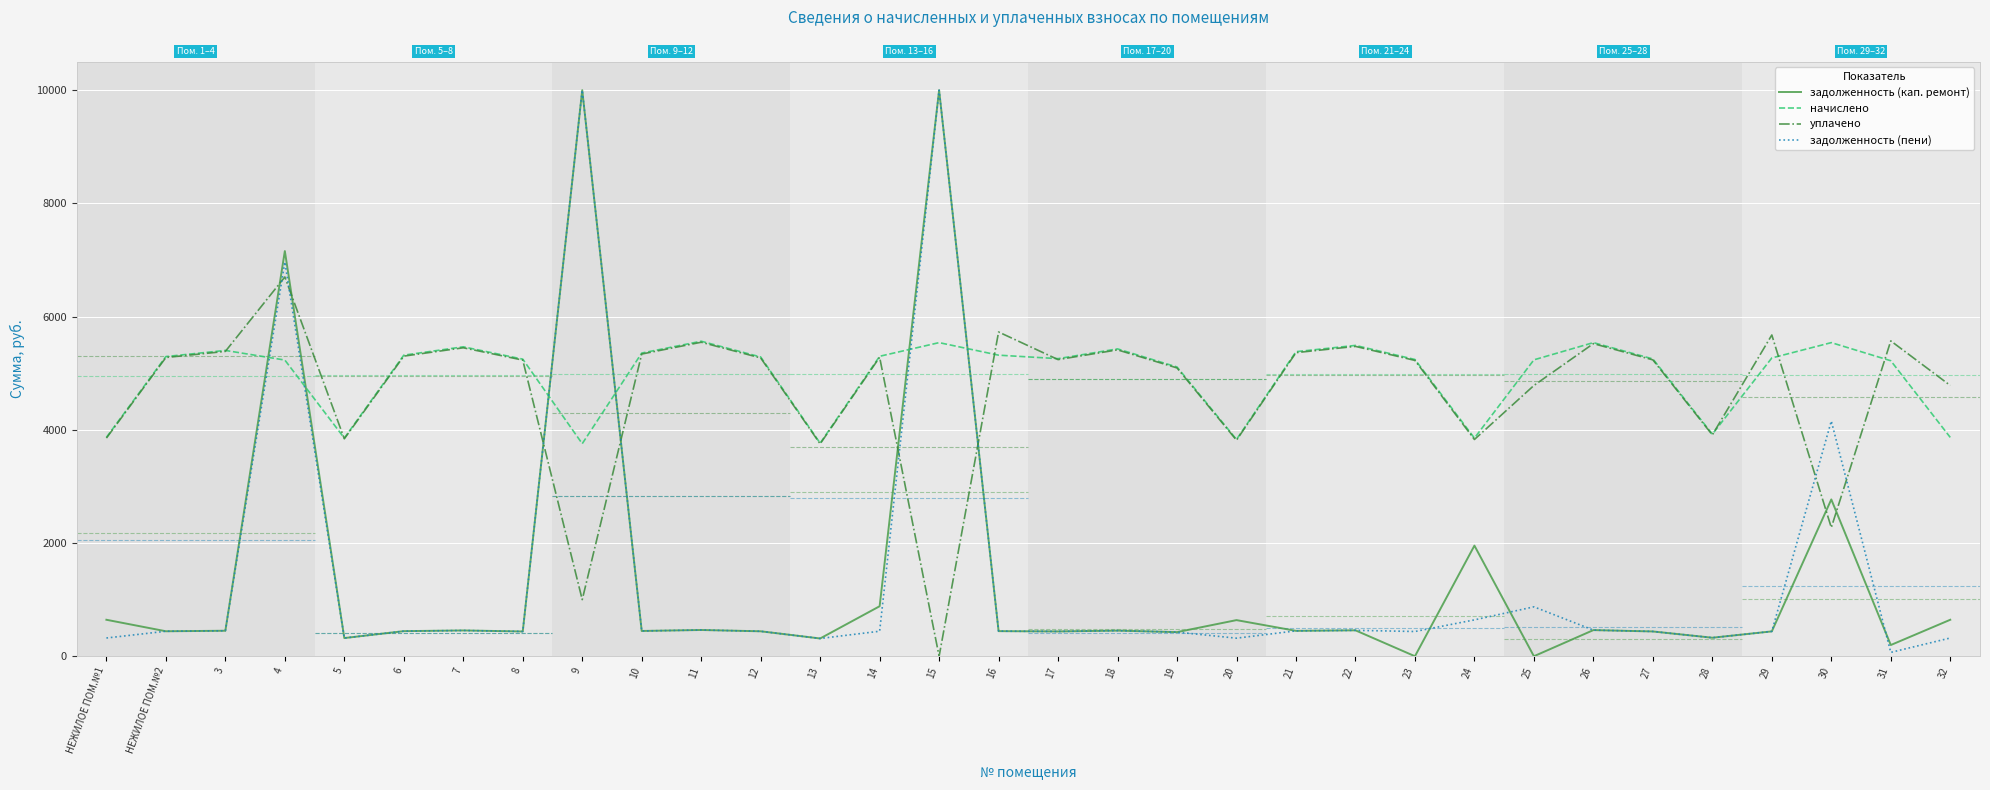

Where does the начислено series first go above 5269?

НЕЖИЛОЕ ПОМ.№2